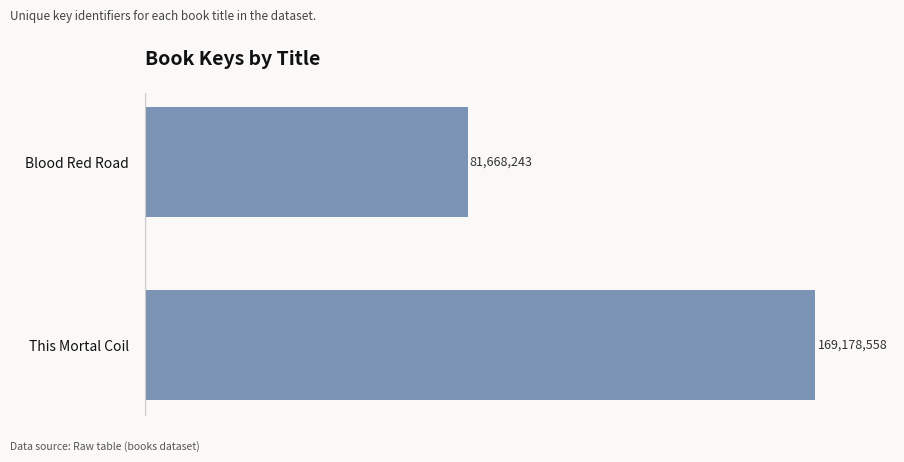

Where is the data nearest to the value 125423400?

Blood Red Road